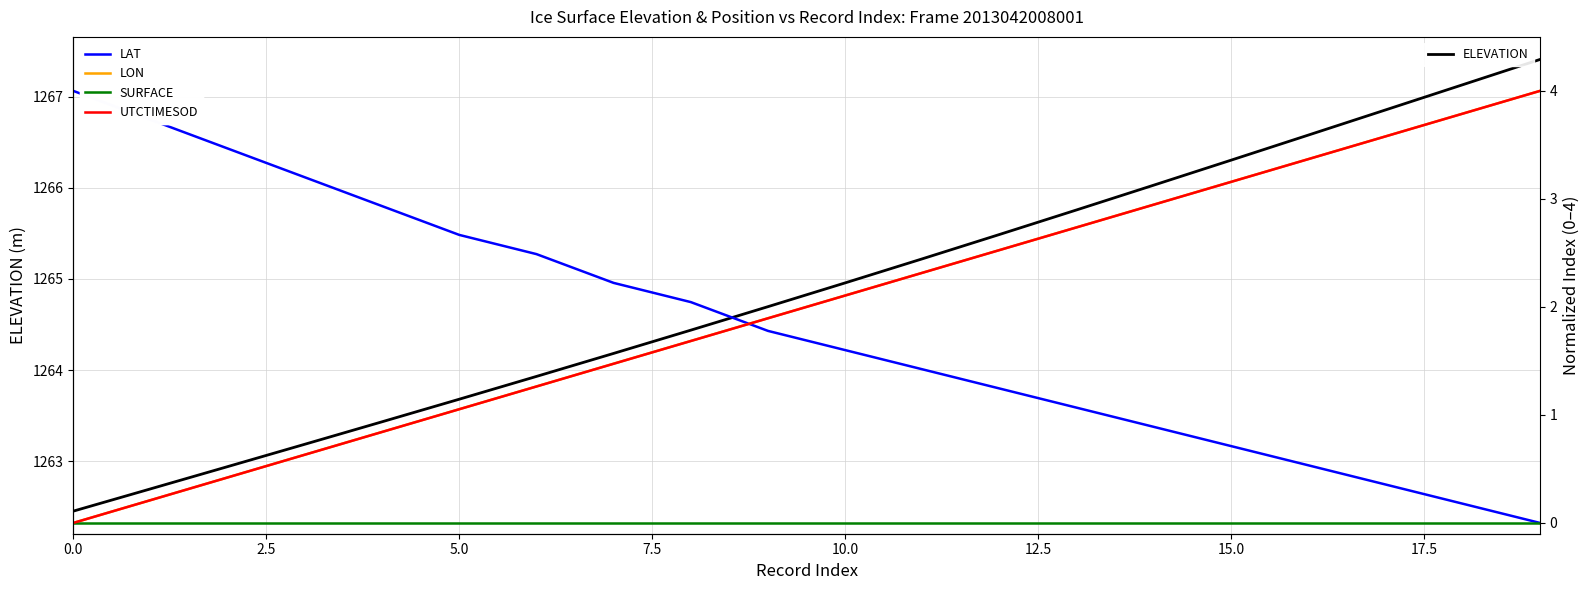

Reading right to left, transcribe all the data shown in this chart.

ELEVATION: 1267.4	1267.1	1266.9	1266.6	1266.3	1266.0	1265.8	1265.5	1265.2	1265.0	1264.7	1264.4	1264.2	1263.9	1263.7	1263.4	1263.2	1262.9	1262.7	1262.5
LAT: 0.0	0.2	0.4	0.5	0.7	0.9	1.1	1.2	1.4	1.6	1.8	2.0	2.2	2.5	2.7	2.9	3.2	3.5	3.7	4.0
LON: 4.0	3.8	3.6	3.4	3.2	2.9	2.7	2.5	2.3	2.1	1.9	1.7	1.5	1.3	1.1	0.8	0.6	0.4	0.2	0.0
SURFACE: 0.0	0.0	0.0	0.0	0.0	0.0	0.0	0.0	0.0	0.0	0.0	0.0	0.0	0.0	0.0	0.0	0.0	0.0	0.0	0.0
UTCTIMESOD: 4.0	3.8	3.6	3.4	3.2	2.9	2.7	2.5	2.3	2.1	1.9	1.7	1.5	1.3	1.1	0.8	0.6	0.4	0.2	0.0